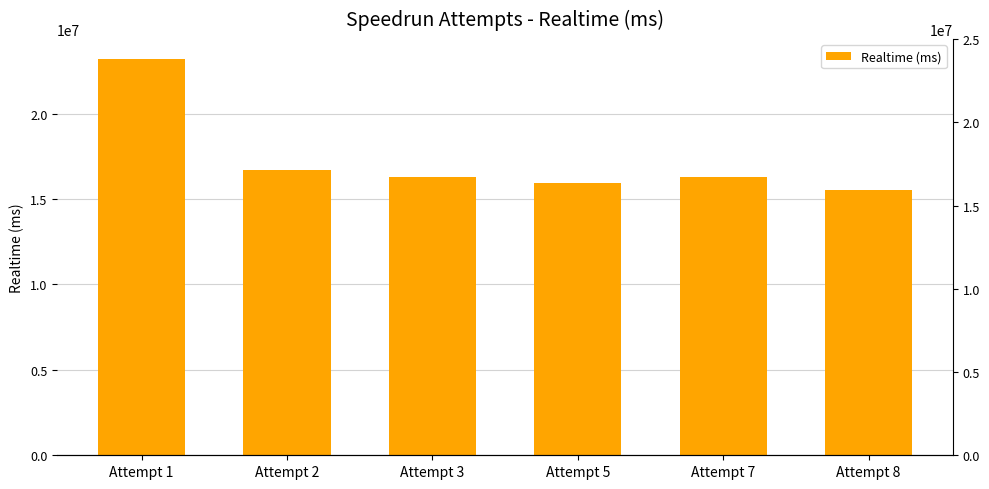

Are the bars grouped side by side (vs. stacked)?

No